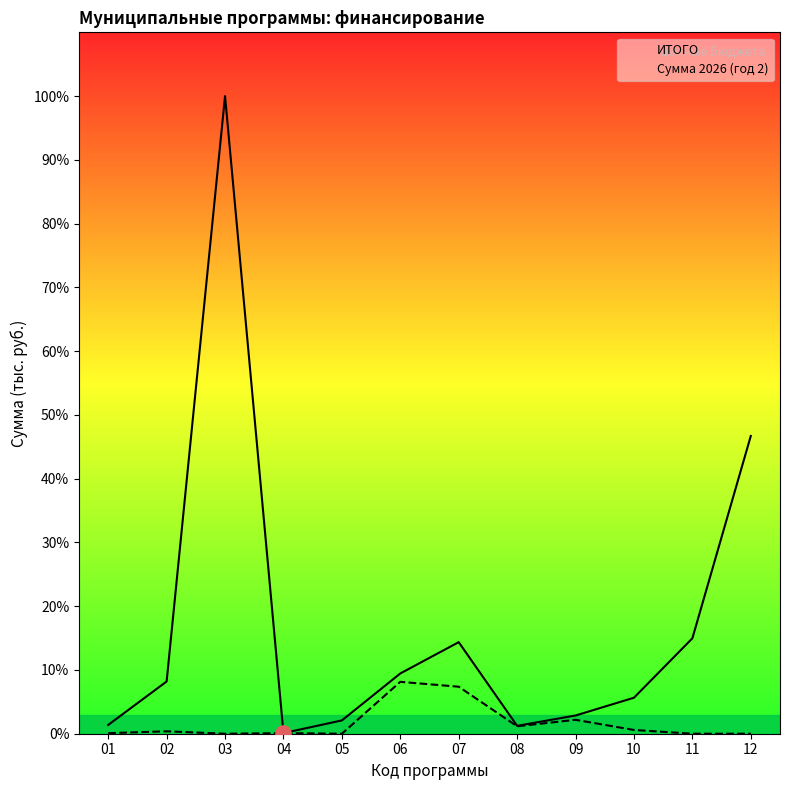

Which series reaches the maximum Y coordinate?

ИТОГО